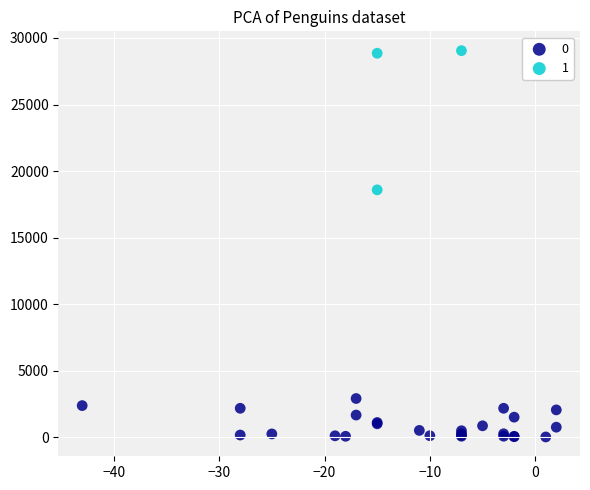

Which series reaches the minimum Y coordinate?

0